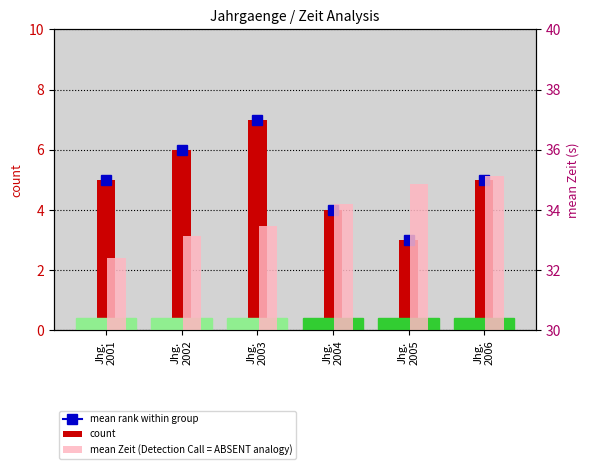

Where does the mean Zeit (Detection Call = ABSENT analogy) series first go above 34?

Jhg.
2004